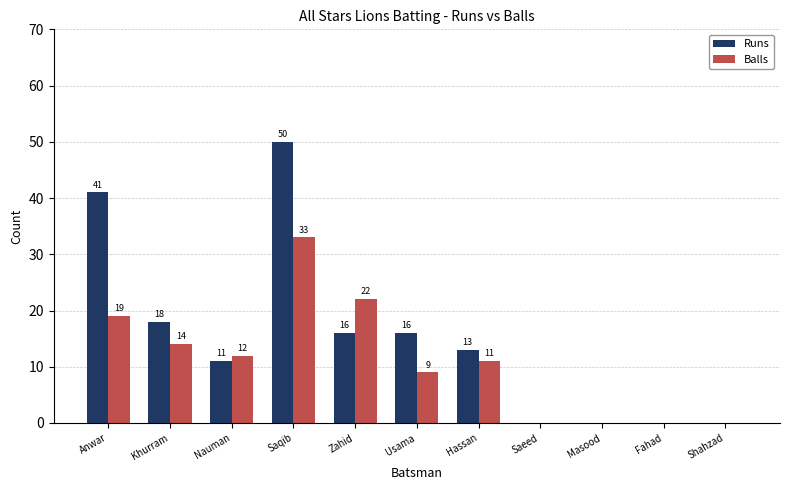

How many positive values does the Runs series have?

7